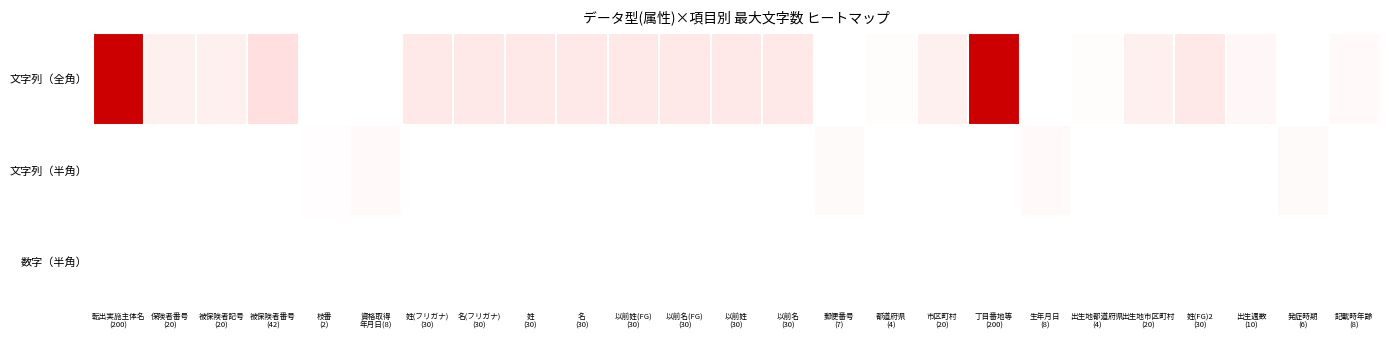

At which category is the sum across all series the highest?

転出実施主体名
(200)